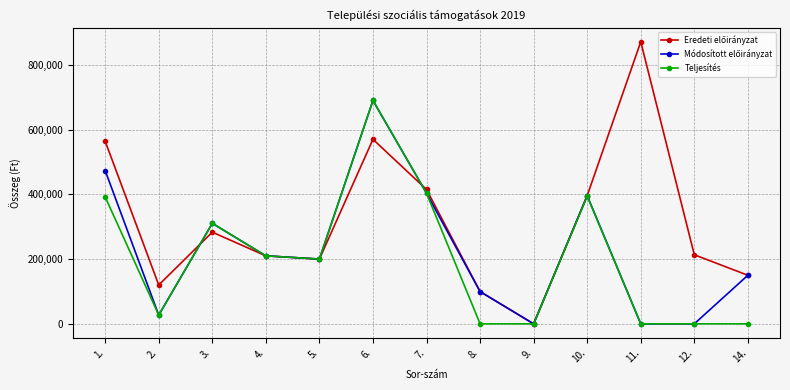

How many series are shown in this chart?

3